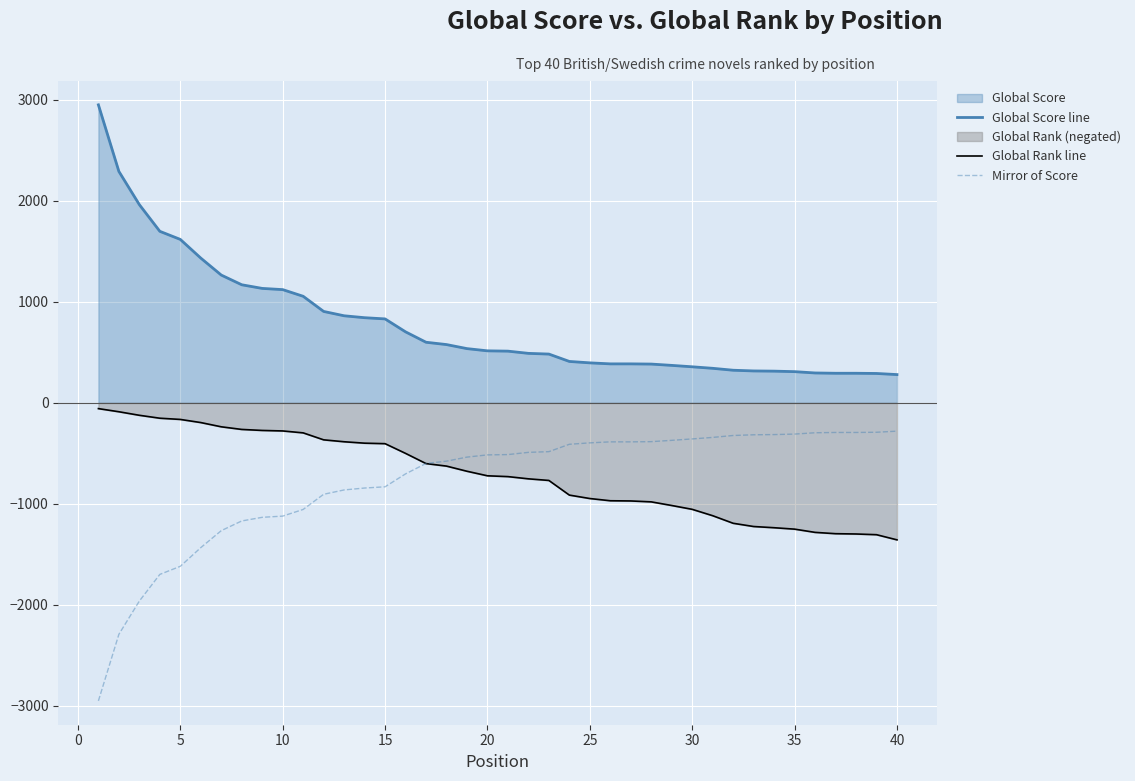

What is the difference between the maximum and minimum values in the Global Rank line series?

1299